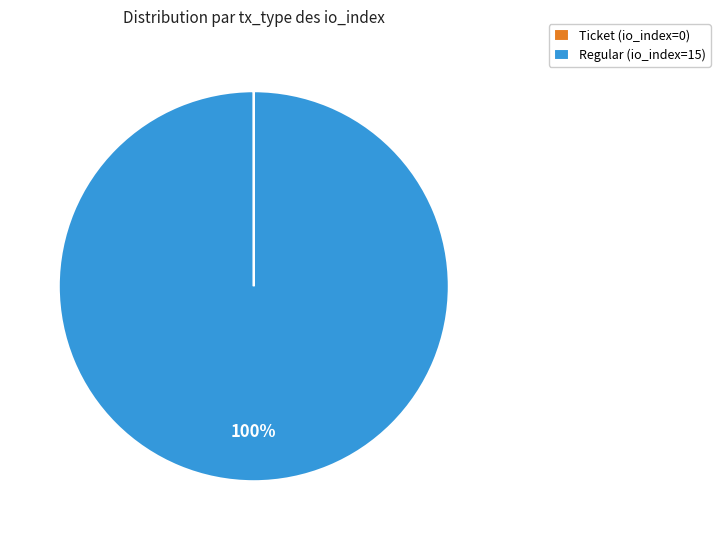

Is it true that Regular (io_index=15) is 100% of the pie?

True